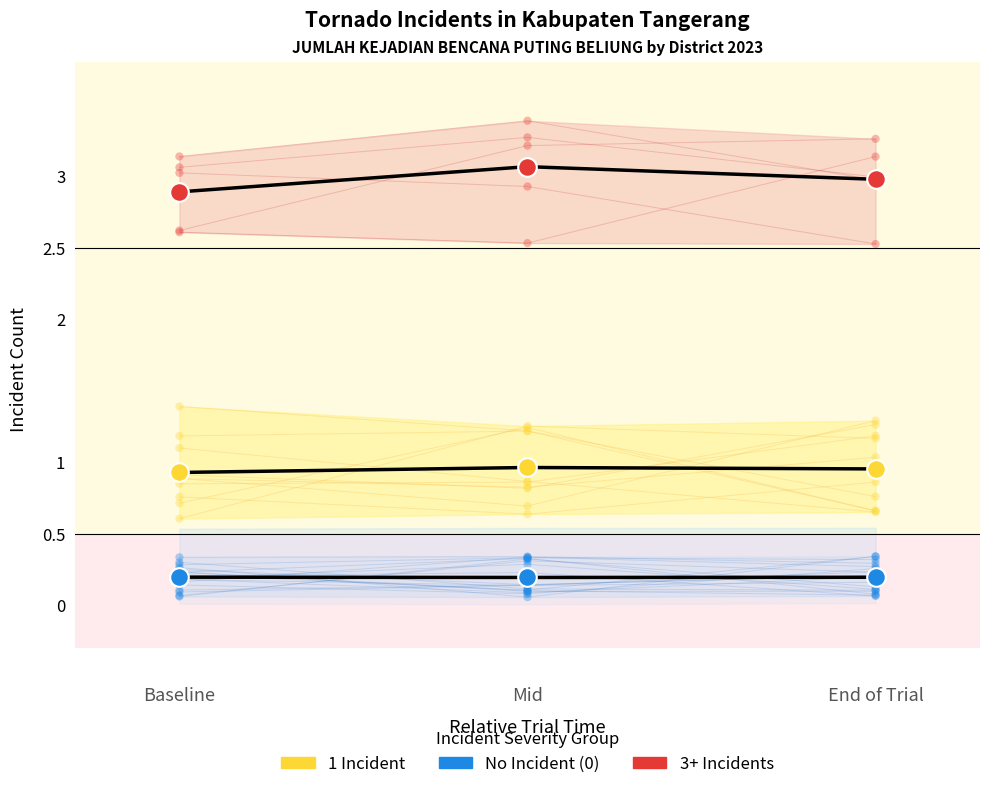

Which series has the largest total across all categories?

3+ Incidents